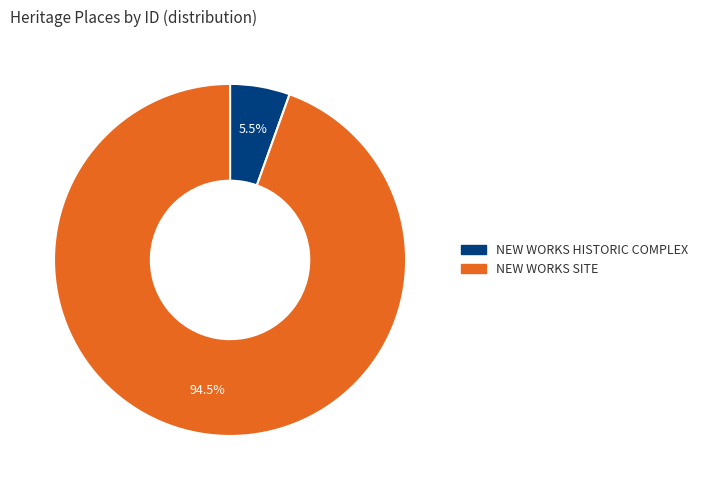

What is the total percentage of NEW WORKS SITE and NEW WORKS HISTORIC COMPLEX?

100.0%